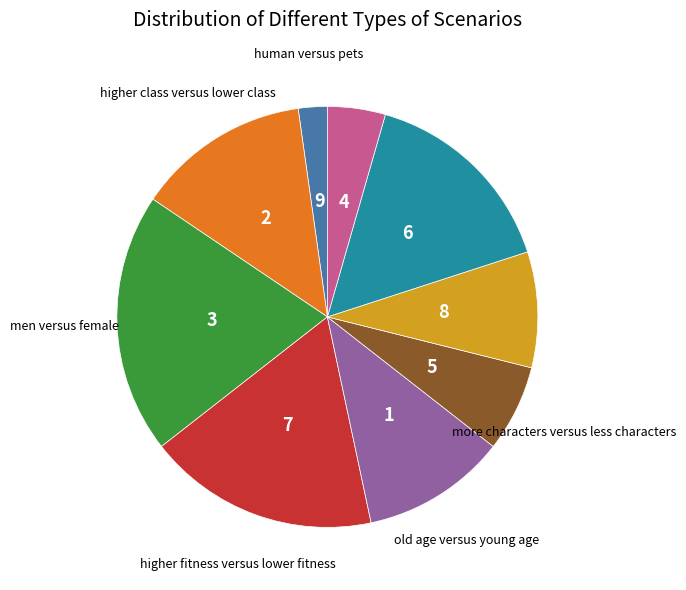

Is there a majority slice in this chart?

No